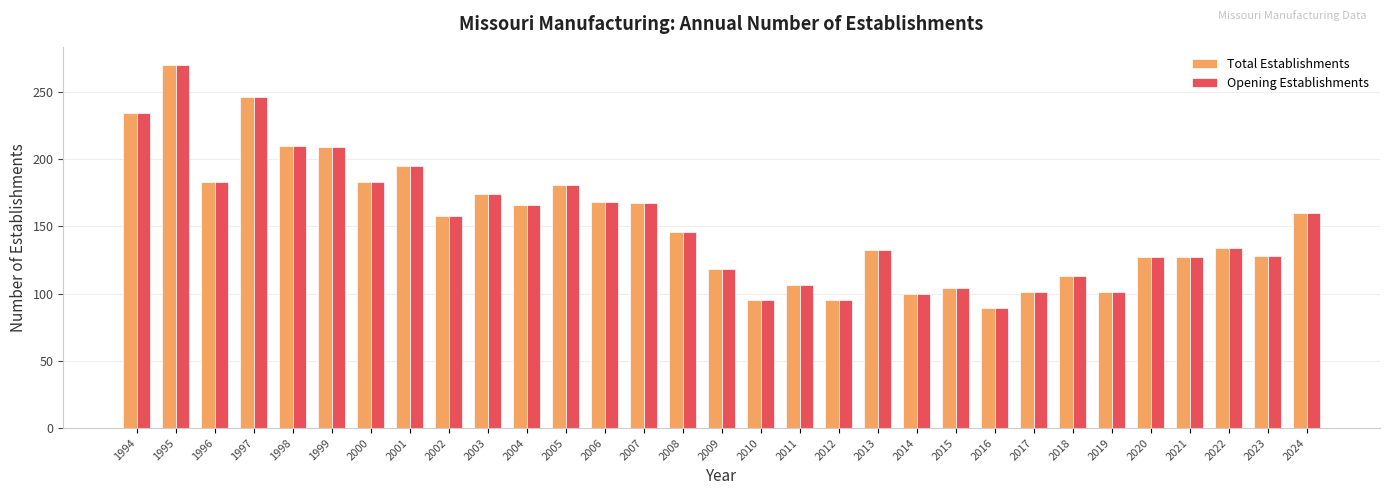

The value of Total Establishments at 1996 is 271. True or false?

False